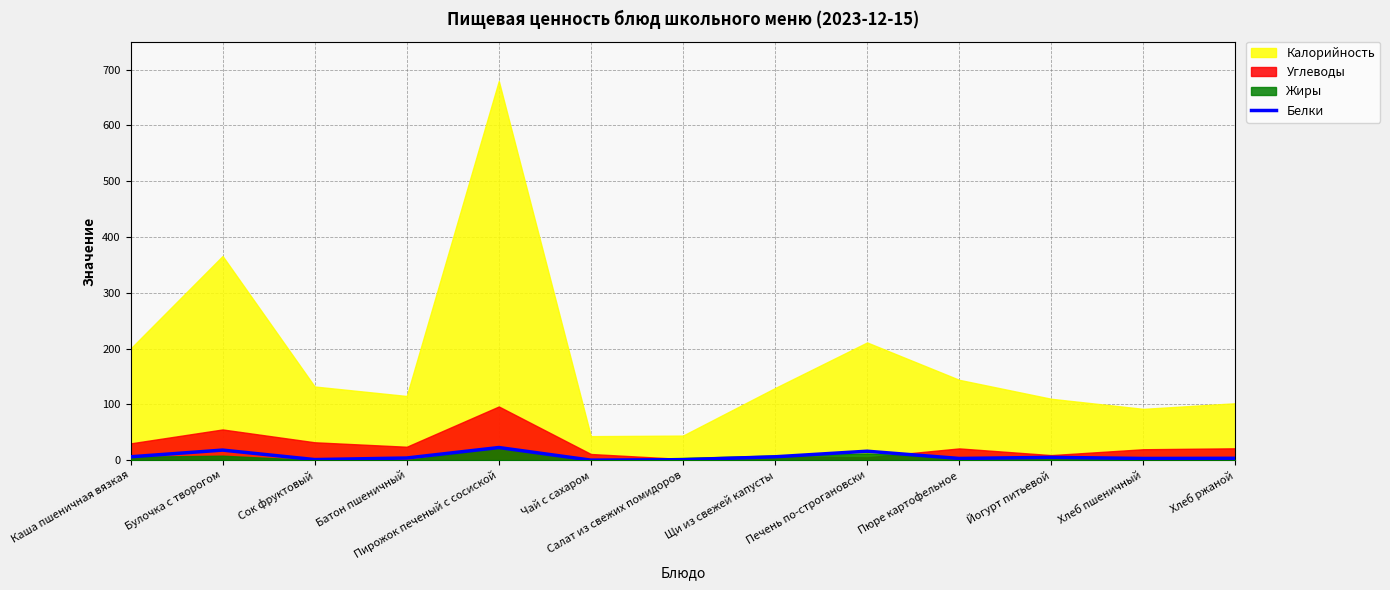

How many lines are shown in the chart?

1